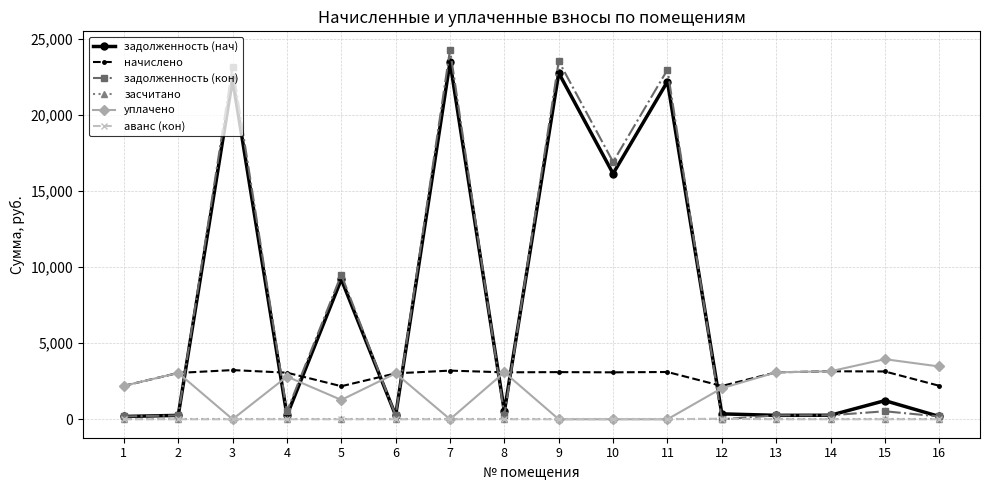

The value of уплачено at 6 is 1224.3. True or false?

False